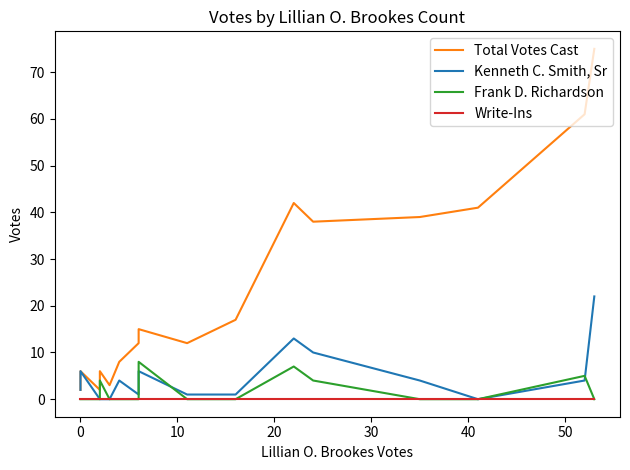

What are all the series names shown in the legend?

Total Votes Cast, Kenneth C. Smith, Sr, Frank D. Richardson, Write-Ins